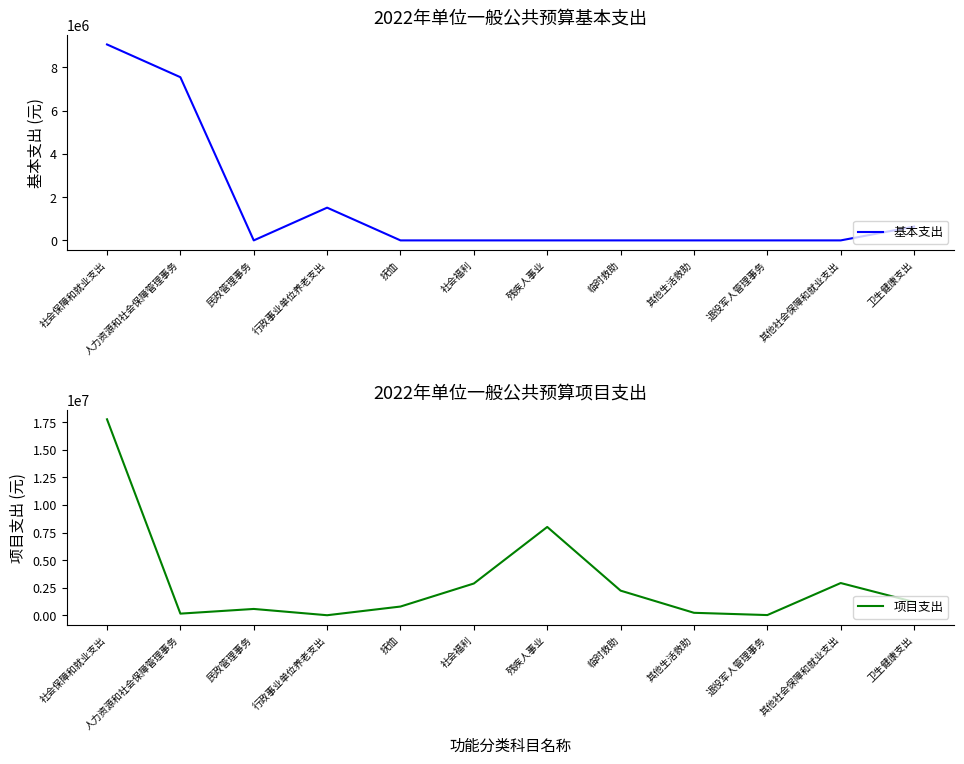

True or false: 项目支出 and 基本支出 intersect in this chart.

True